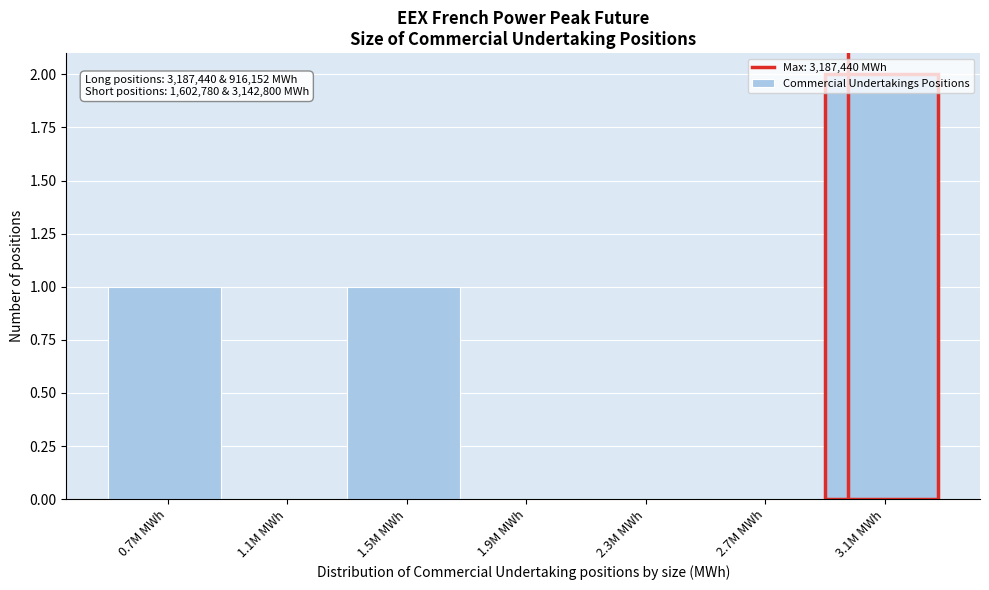

The value at 2.3M MWh is 1. True or false?

False